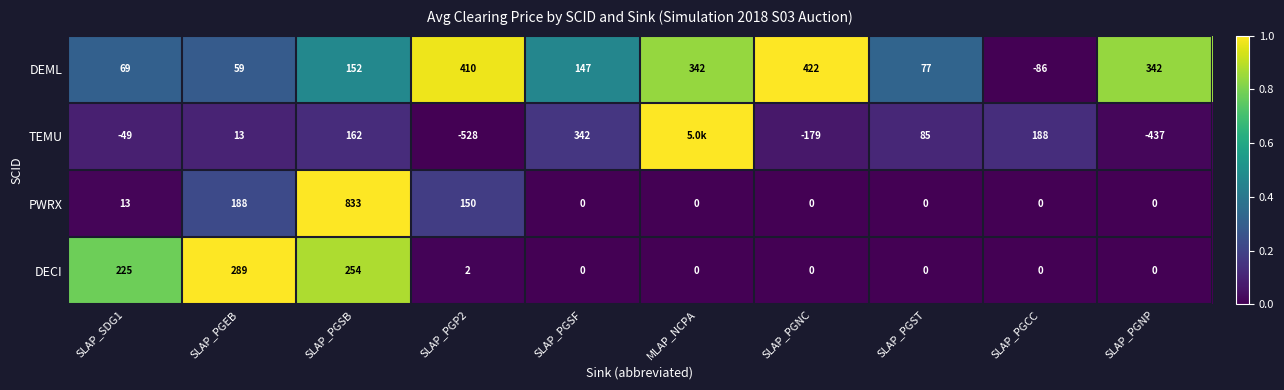

What is the difference between the TEMU values at SLAP_PGSF and SLAP_PGSB?

180